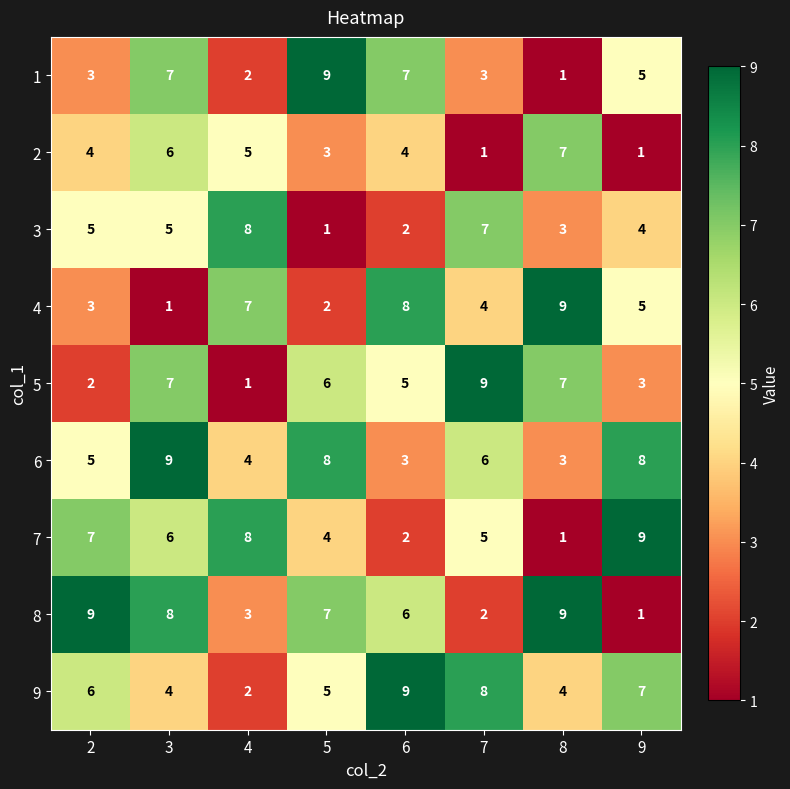

At how many categories does at least one series exceed 2?

8